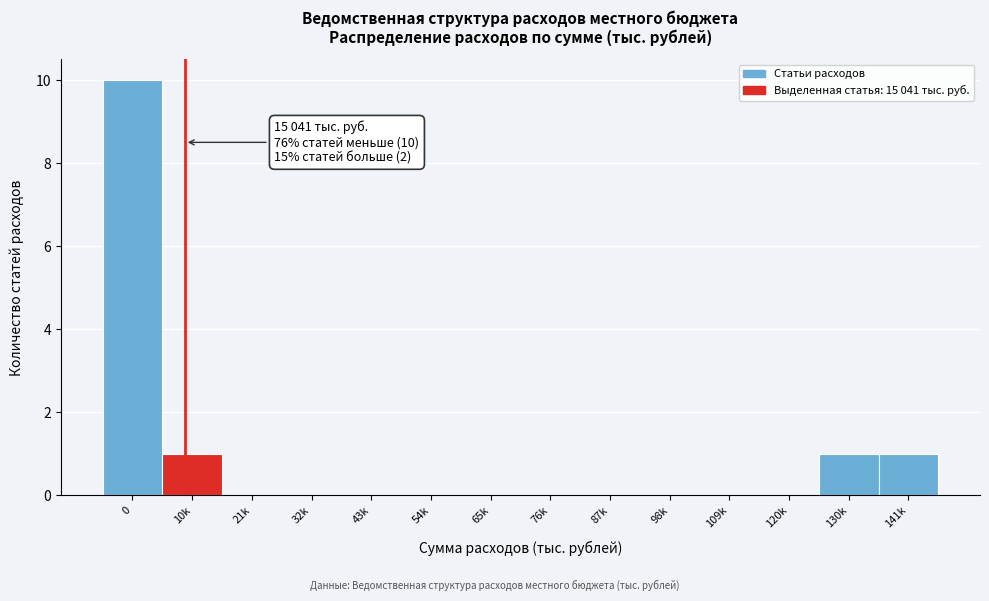

Reading left to right, what are all the values shown in this chart?

0=10	10k=1	21k=0	32k=0	43k=0	54k=0	65k=0	76k=0	87k=0	98k=0	109k=0	120k=0	130k=1	141k=1